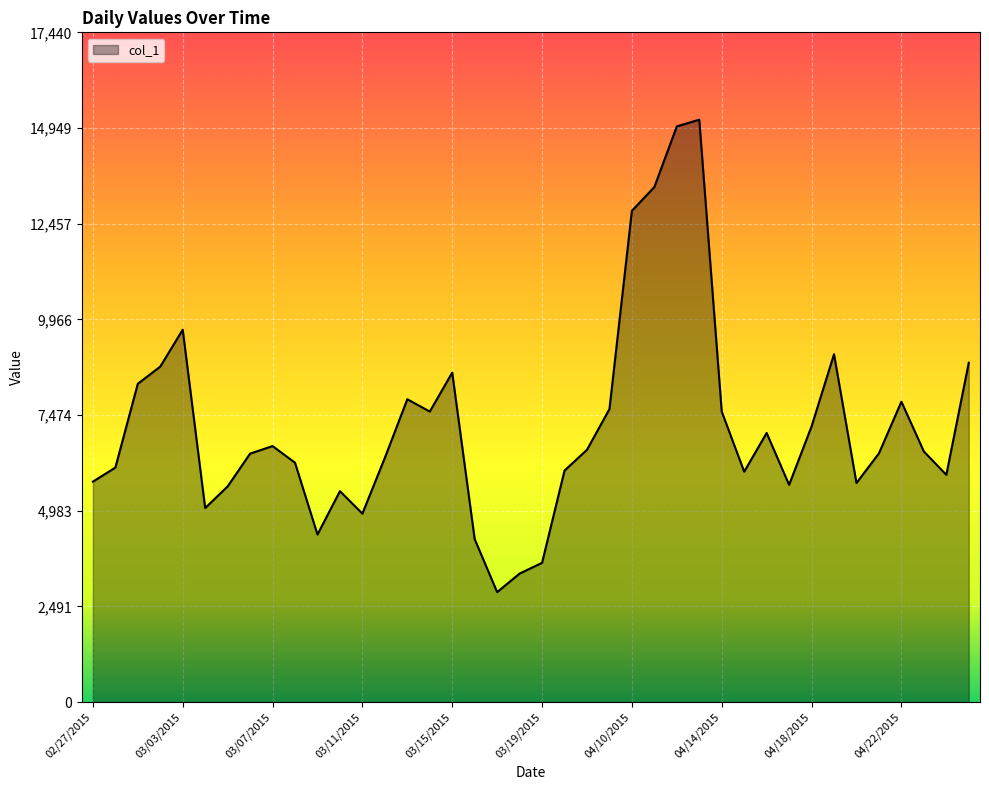

What is the difference between the maximum and minimum values?

12302